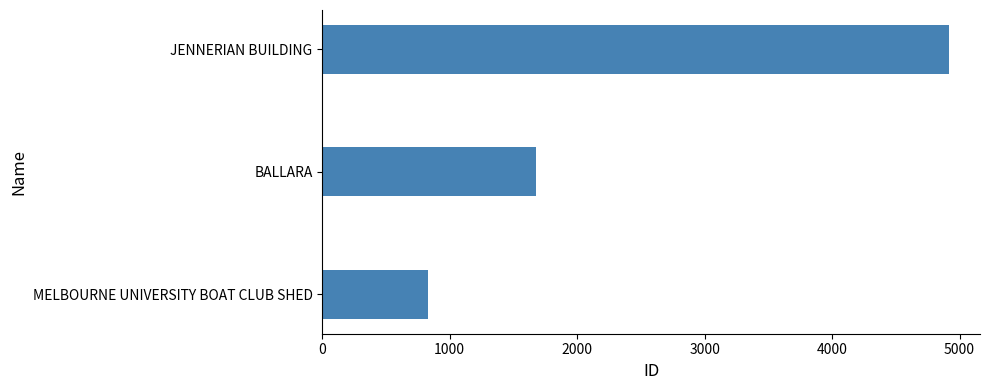

Which has a higher value, MELBOURNE UNIVERSITY BOAT CLUB SHED or JENNERIAN BUILDING?

JENNERIAN BUILDING